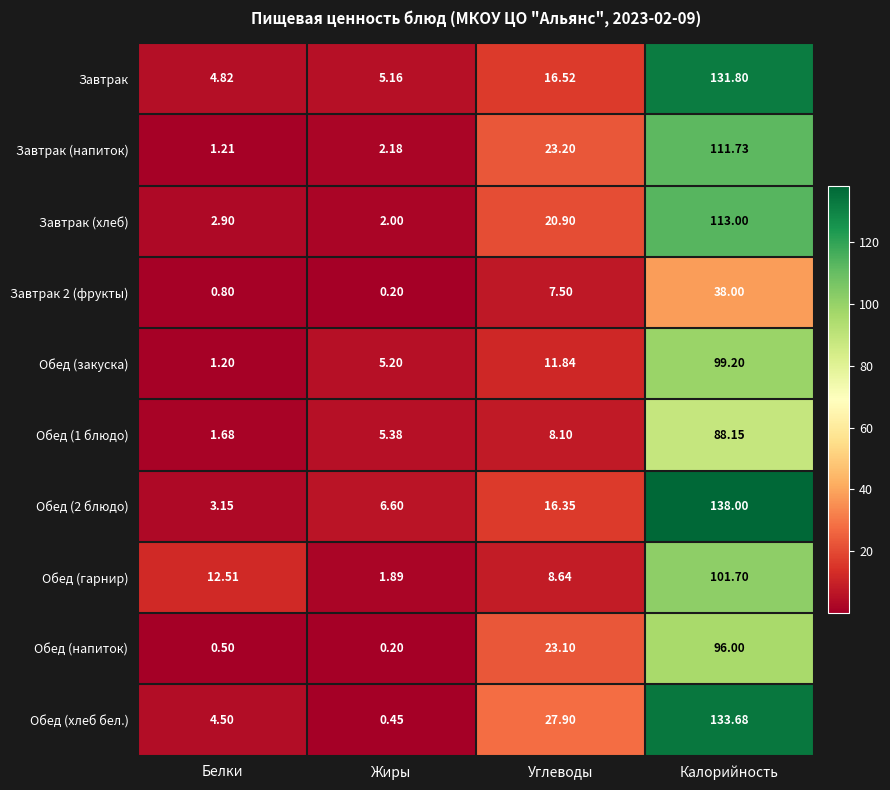

Where does the Завтрак series first go above 16?

Углеводы